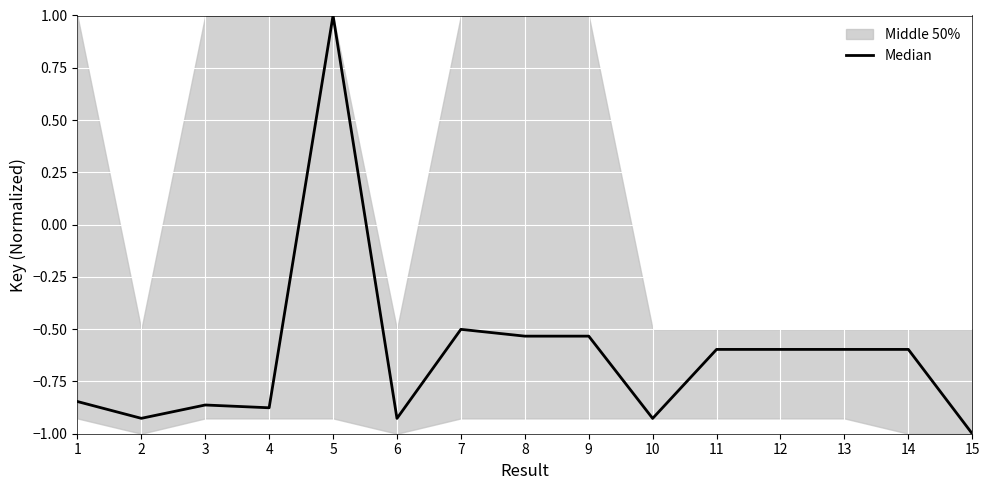

Count the values in the range 0 to 1.

1